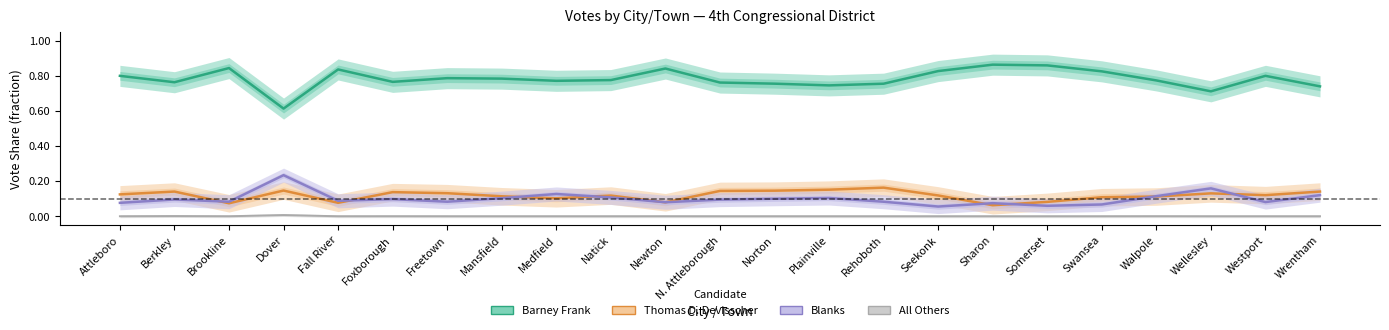

Is this an area chart (filled region under the line)?

No